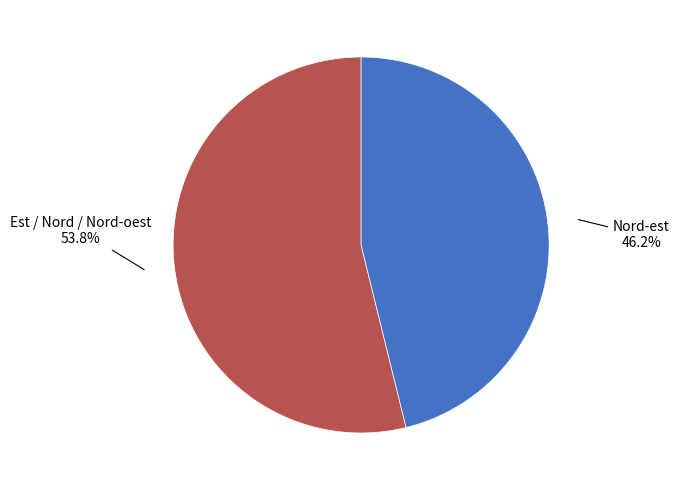

Is there any slice that represents more than half of the pie?

Yes